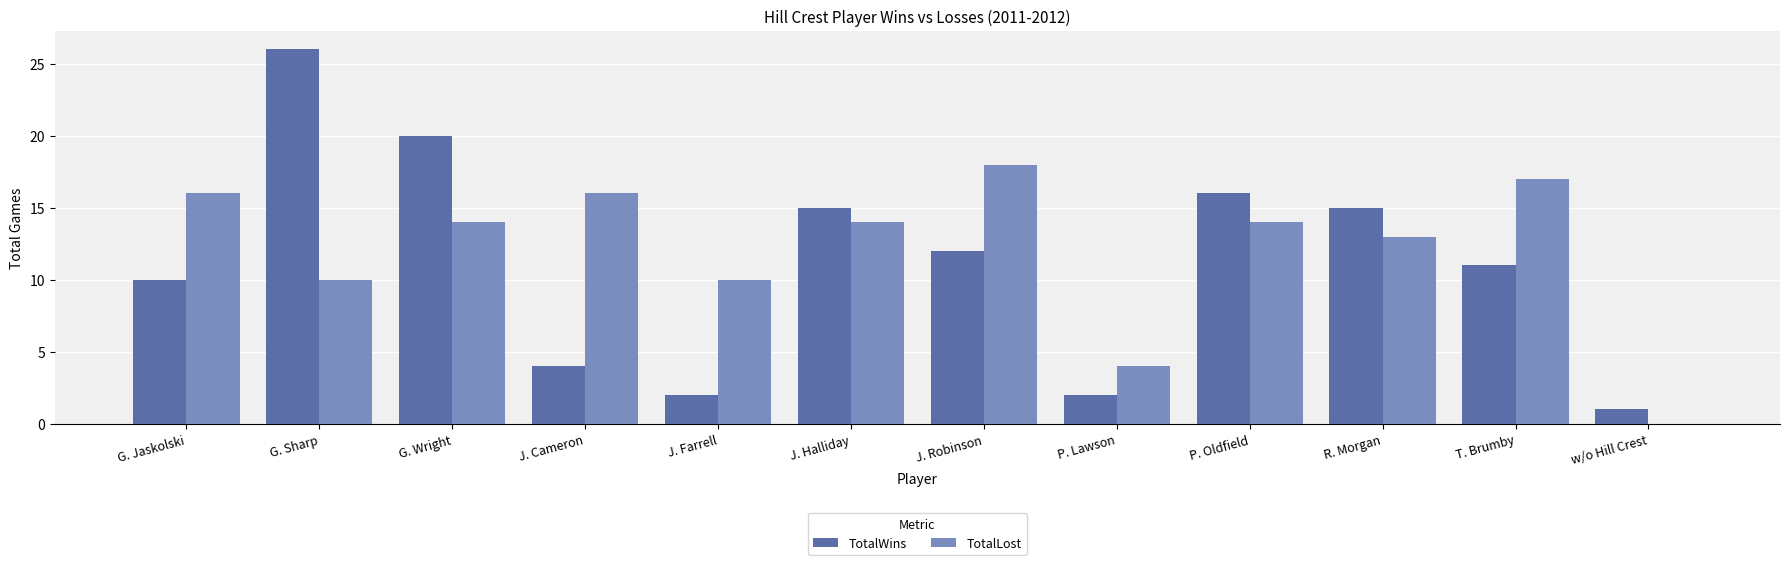

Is the value of TotalLost at T. Brumby greater than the value of TotalWins at J. Robinson?

Yes